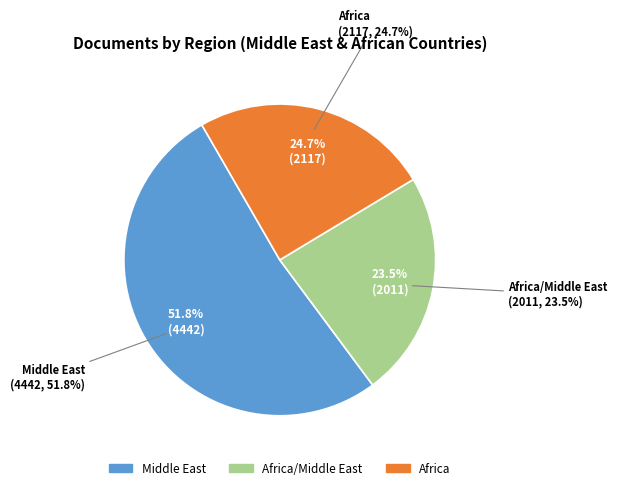

Does 5 represent more than half of the total?

No